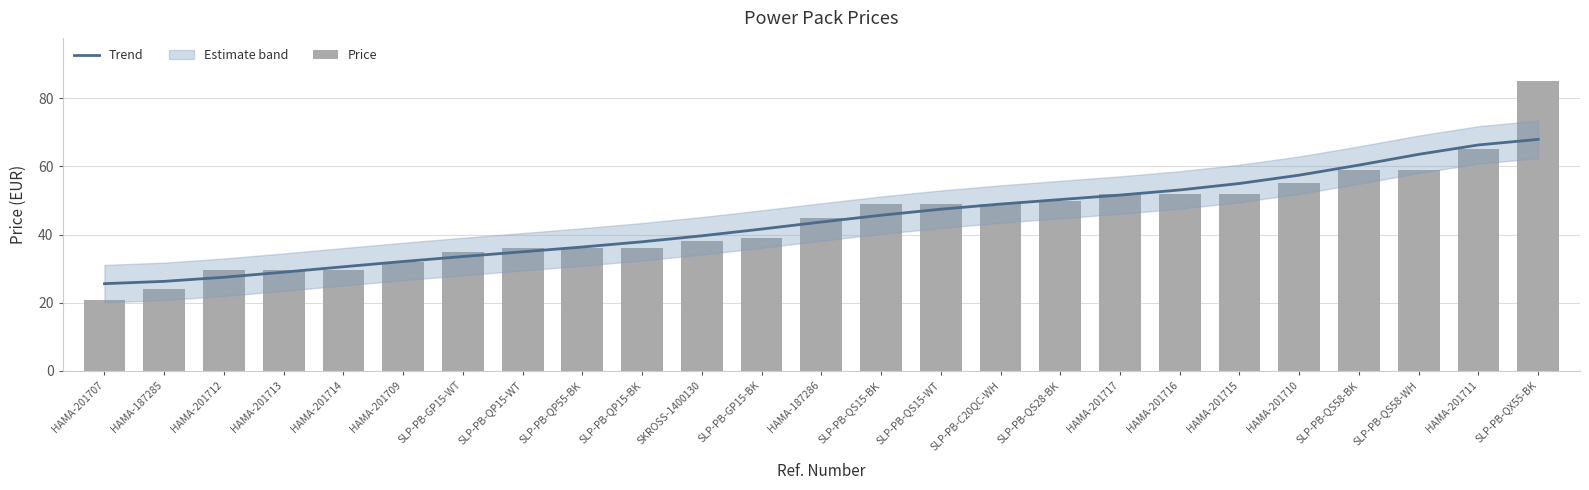

Between SLP-PB-QS28-BK and SLP-PB-GP15-WT, which is larger?

SLP-PB-QS28-BK